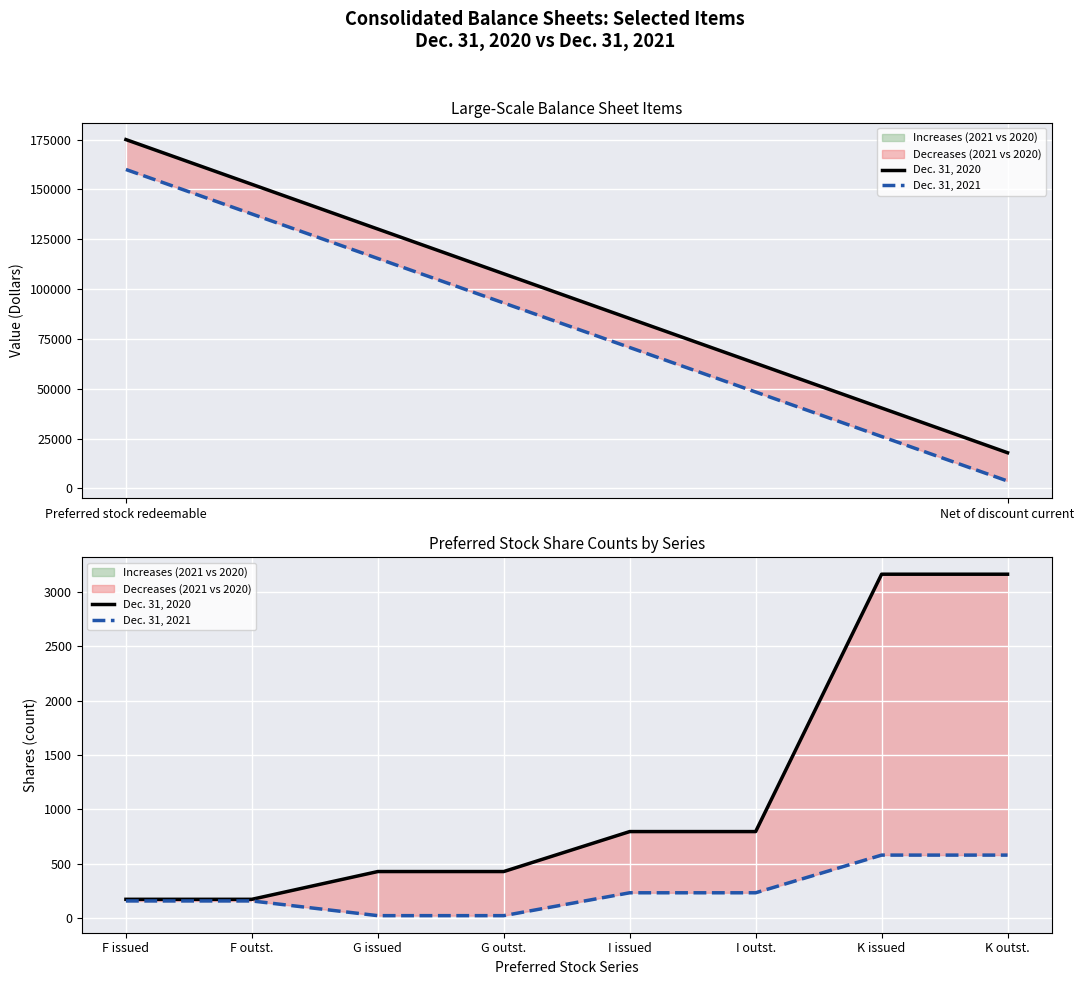

At how many categories does at least one series exceed 1580?

2